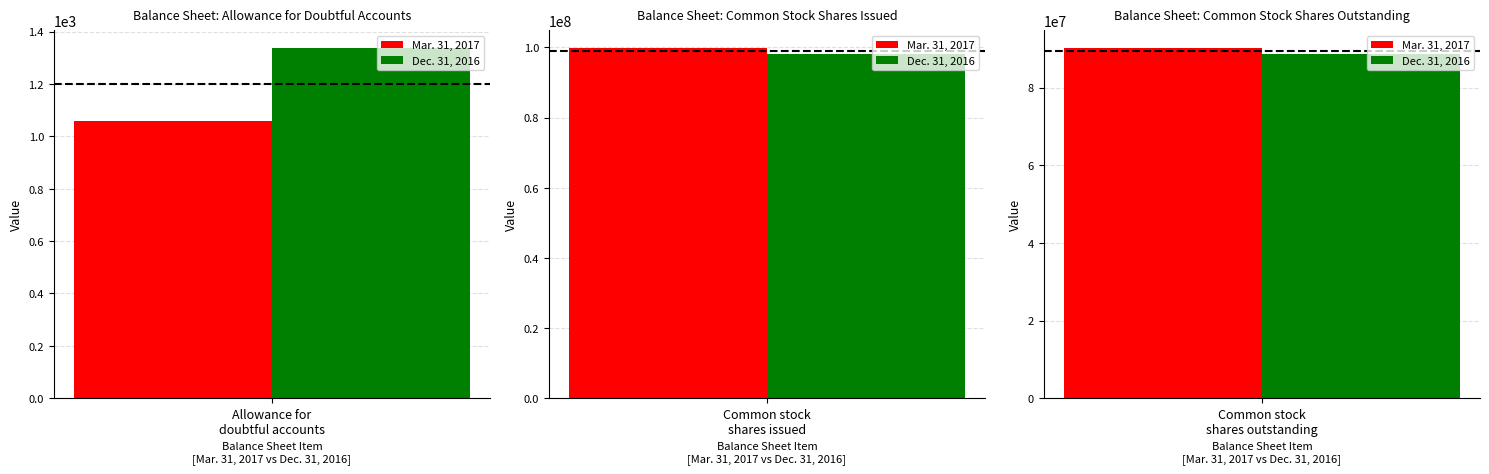

Are the bars grouped side by side (vs. stacked)?

Yes